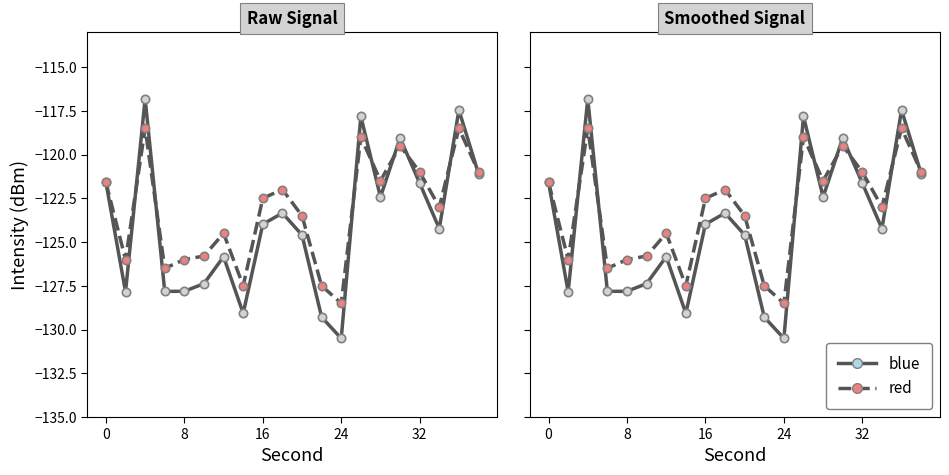

What is the minimum value shown in the chart?

-130.5